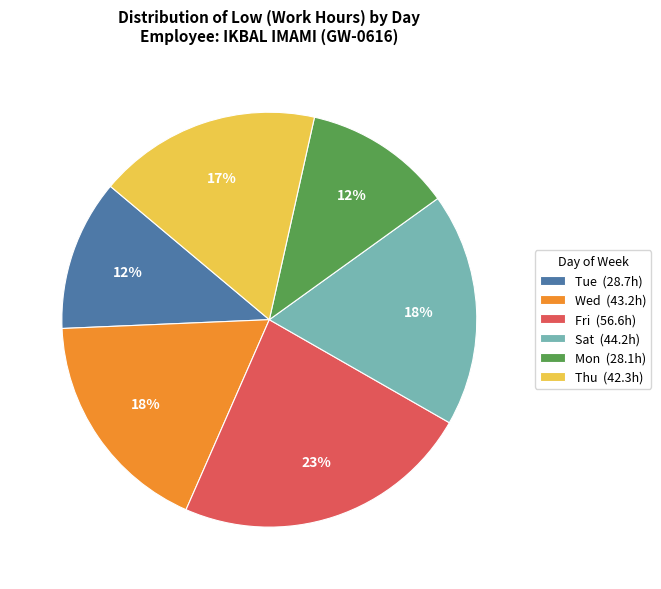

Is it true that Tue (28.7h) is 21% of the pie?

False